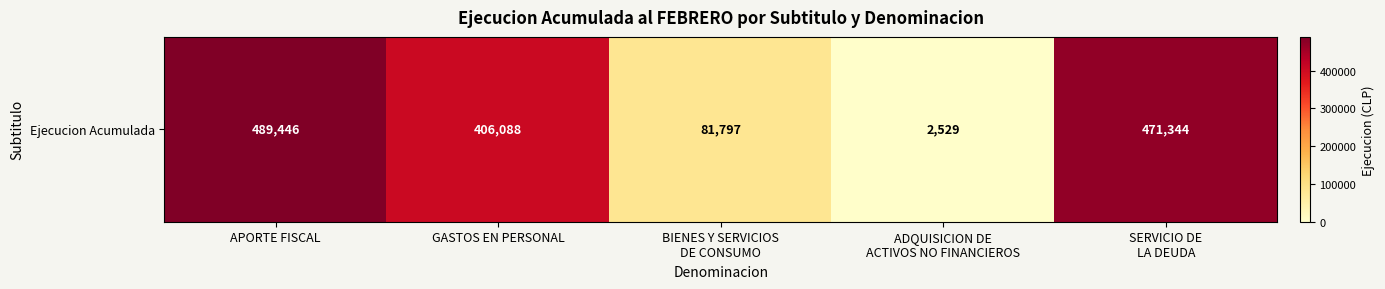

The chart shows a value of 247399 at SERVICIO DE
LA DEUDA. True or false?

False